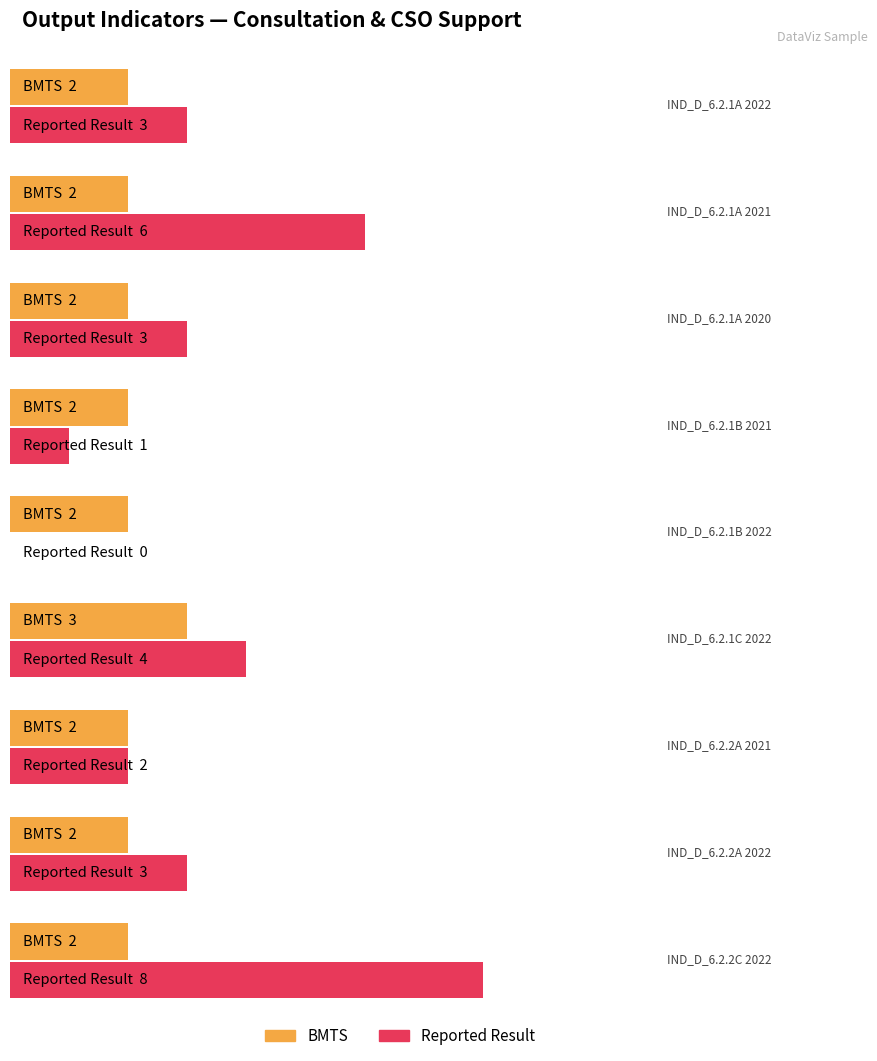

Does the chart contain stacked bars?

No